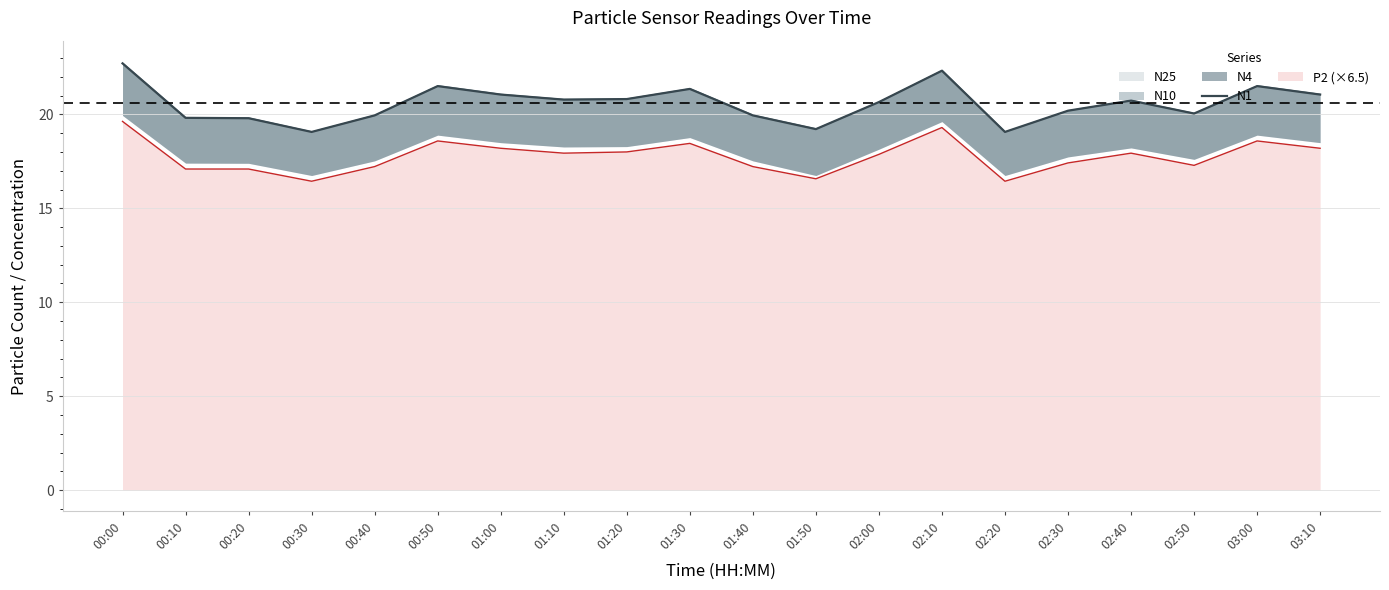

What is the label of the 3rd point from the left?

00:20